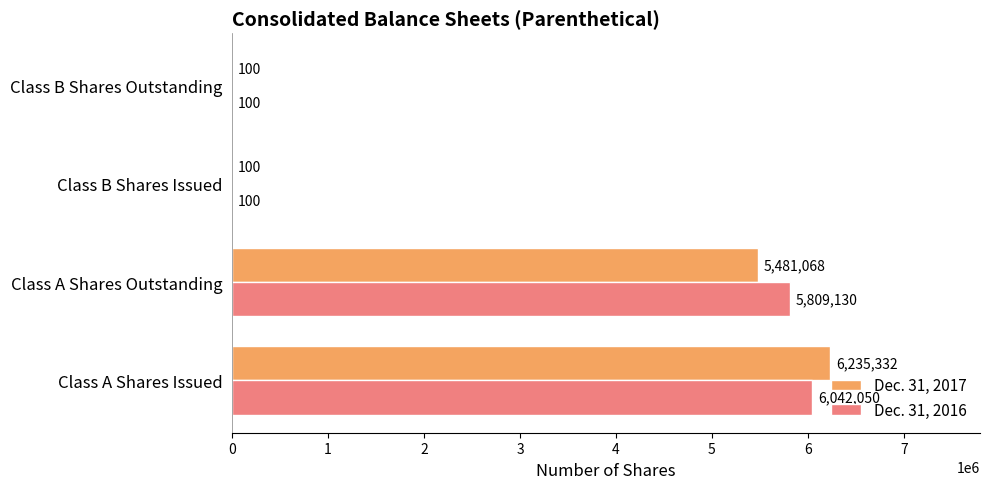

Which series has the largest total across all categories?

Dec. 31, 2016